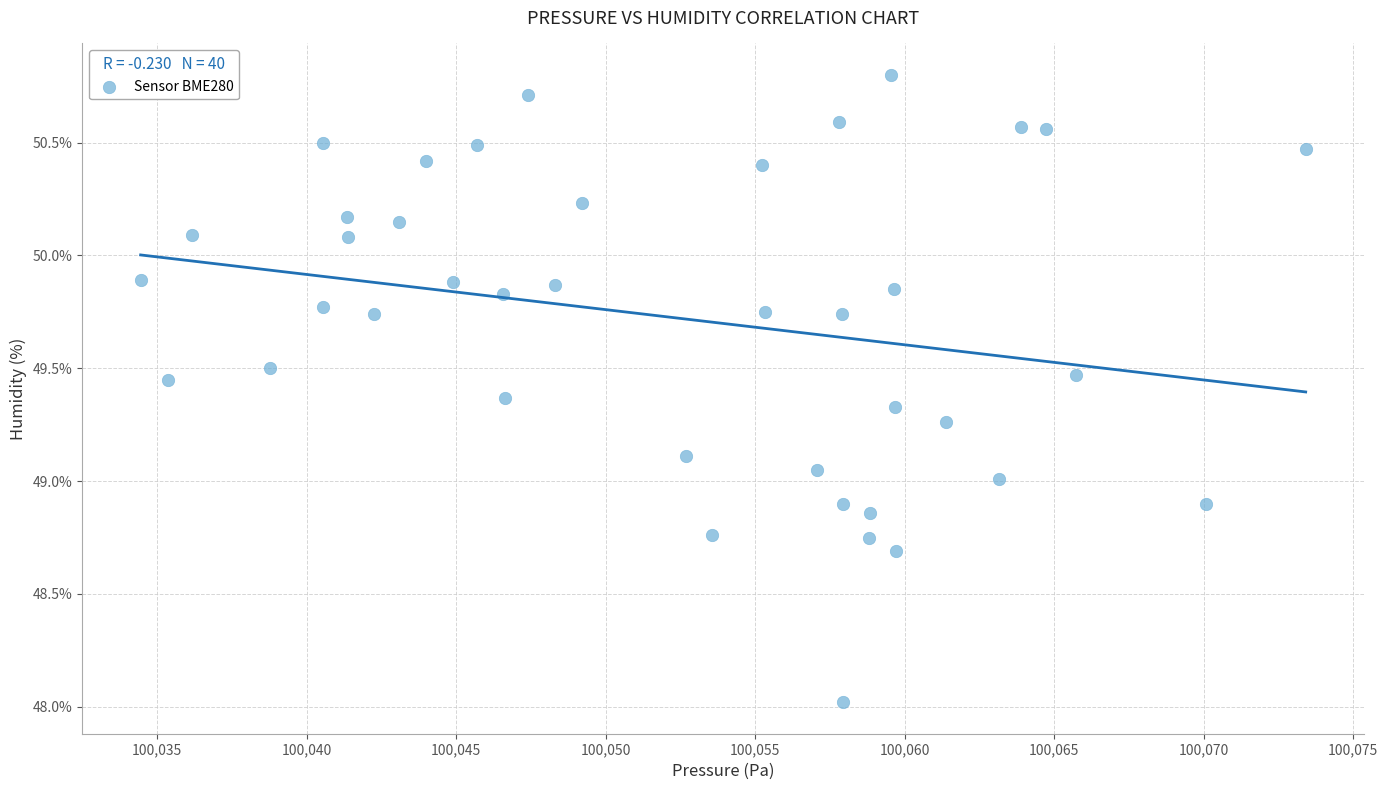

What is the range of X values (max minus min)?

39.0